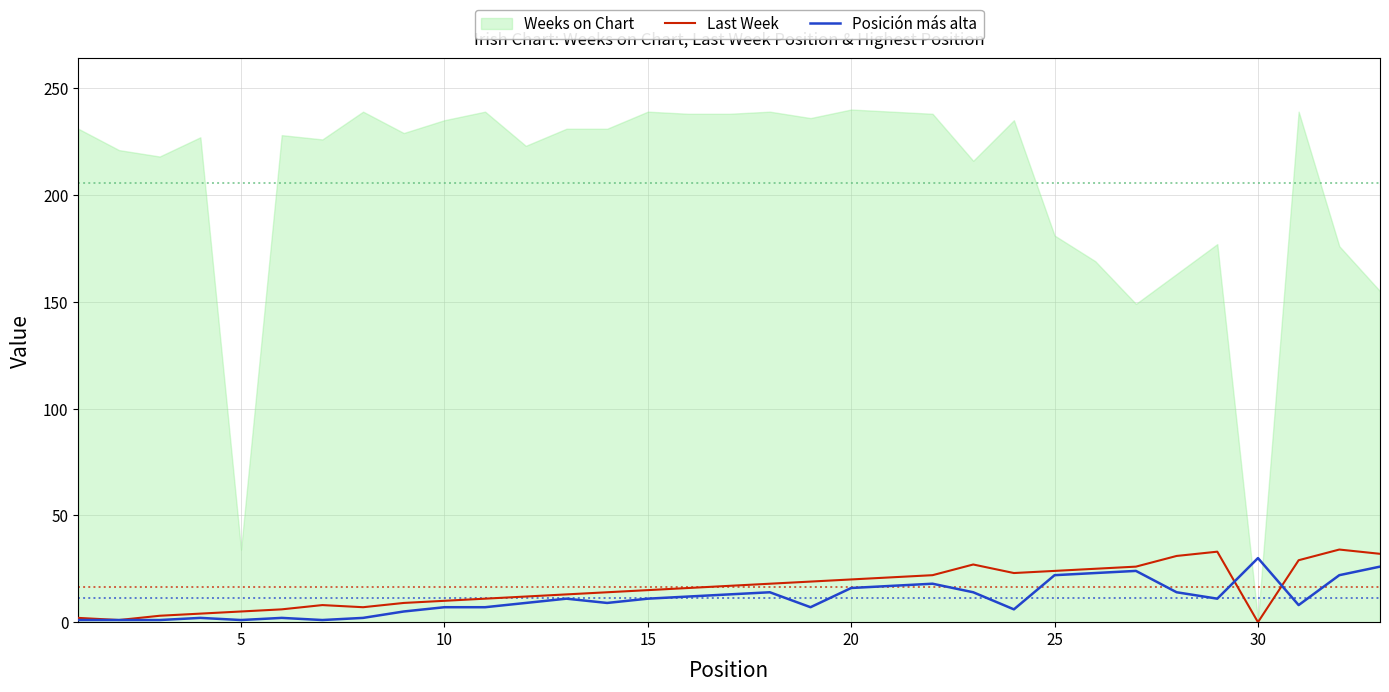

What is the highest value of the Posición más alta series?

30